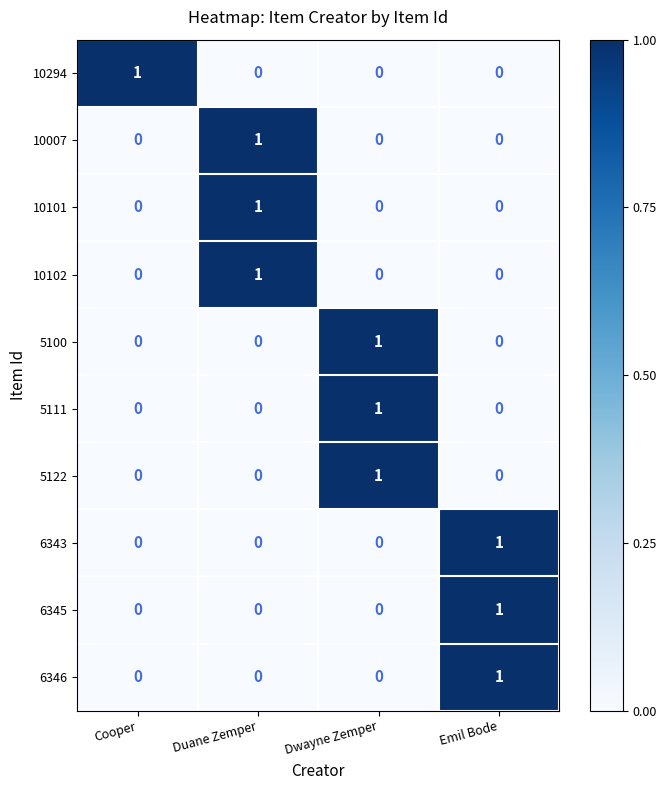

How many distinct data groups are displayed?

10